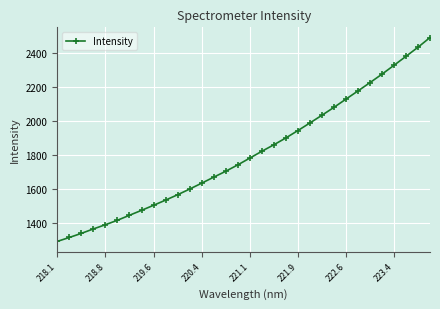

What is the difference between the second highest and minimum values?

1140.6